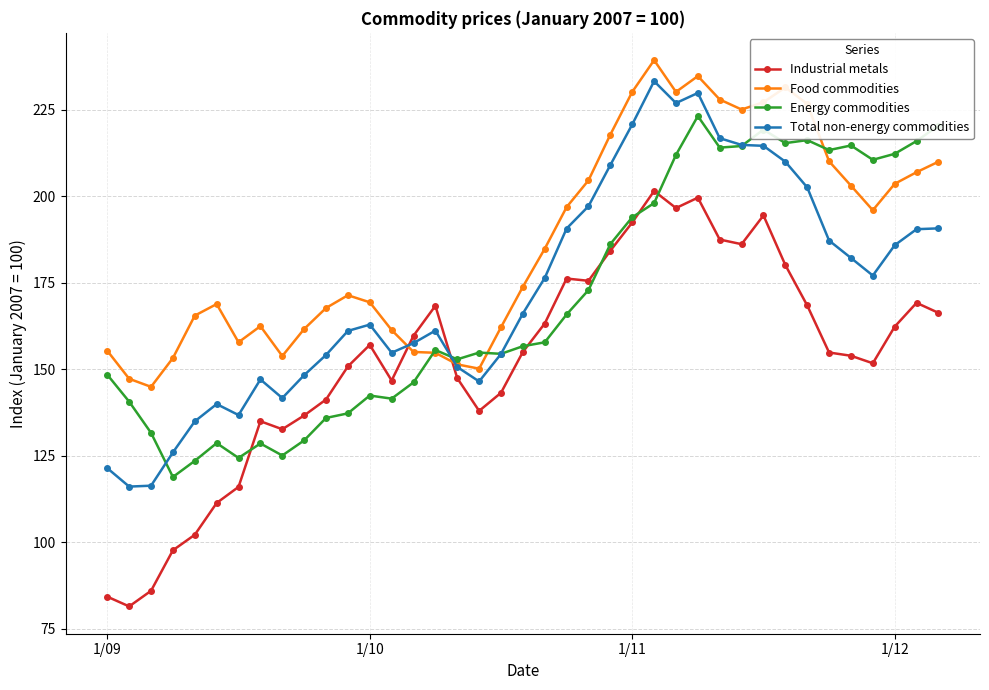

True or false: Total non-energy commodities has more than 0 points higher than both neighbors.

True